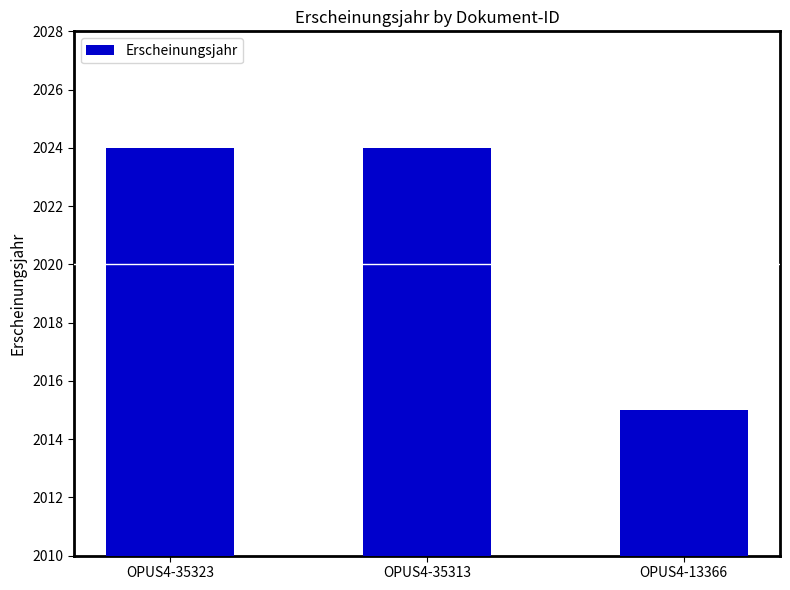

What is the average value?

2021